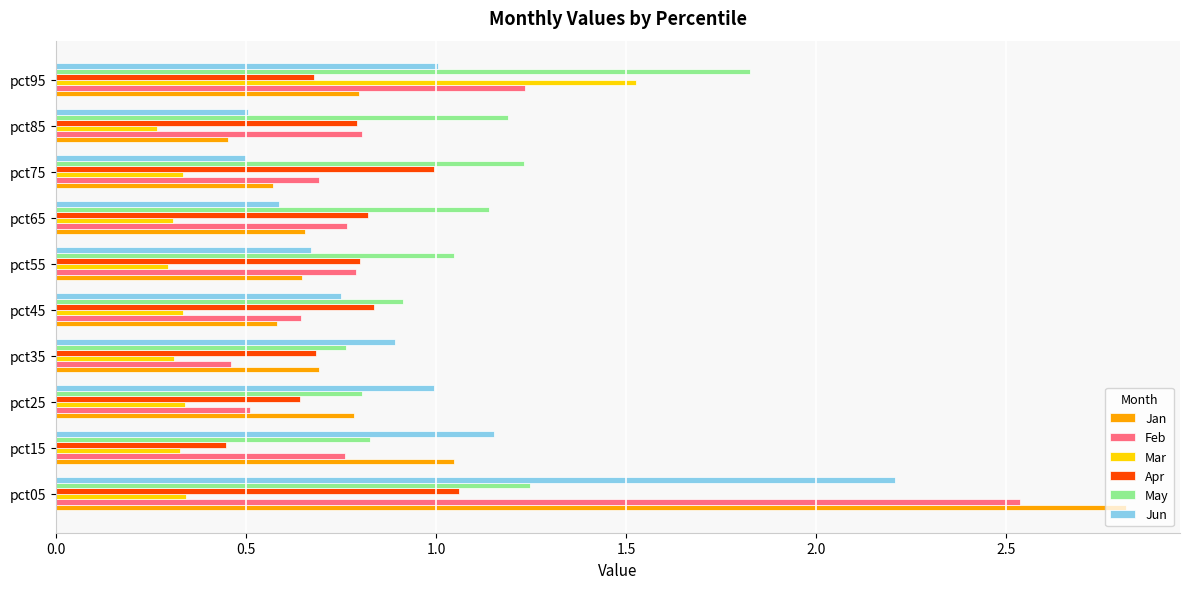

Read the May value at pct45.

0.9